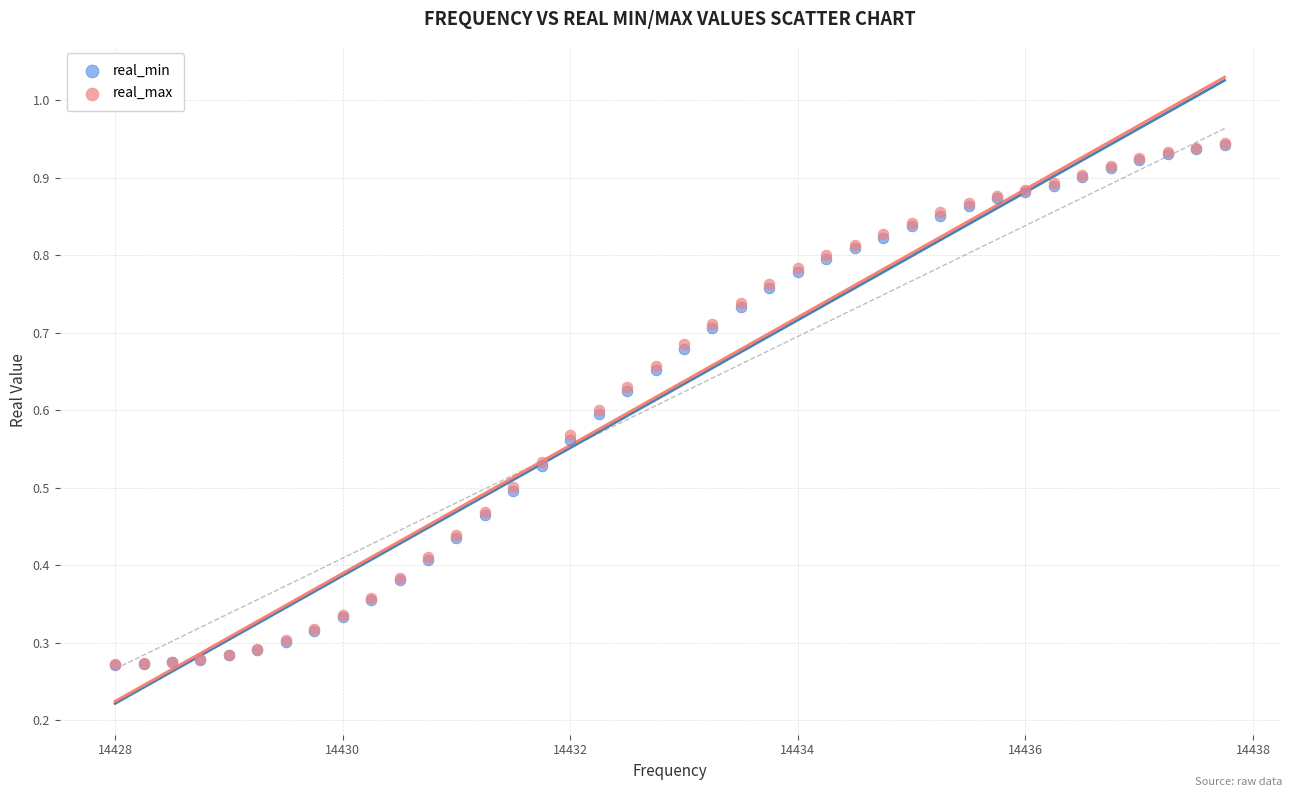

What are all the series names shown in the legend?

real_min, real_max